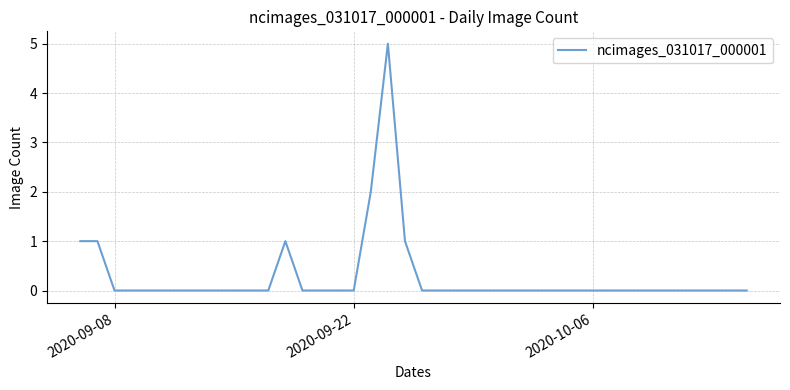

How many categories are shown in the chart?

40